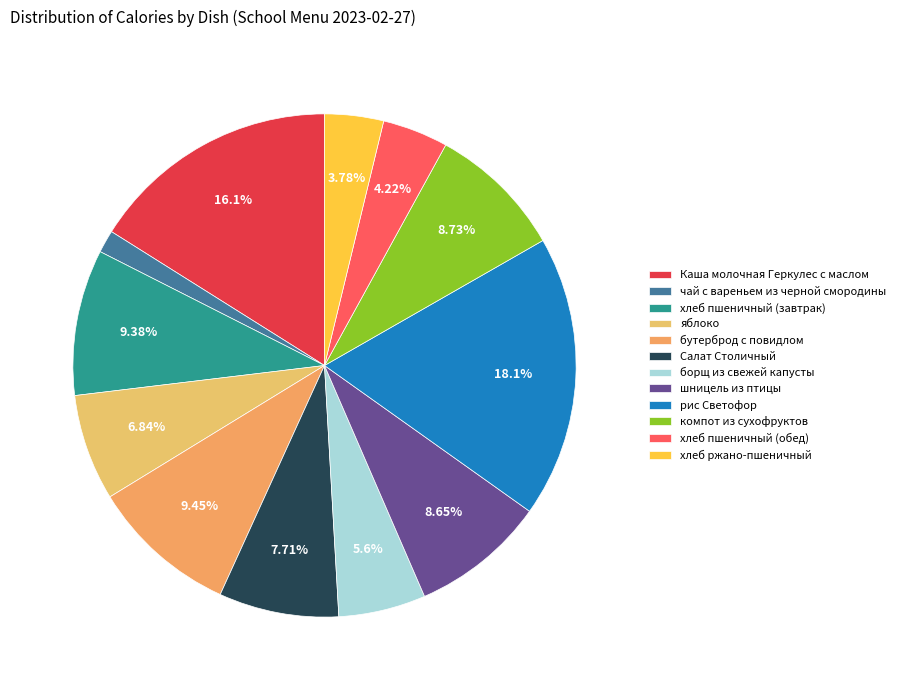

How much of the chart is everything except хлеб ржано-пшеничный?

96.2%